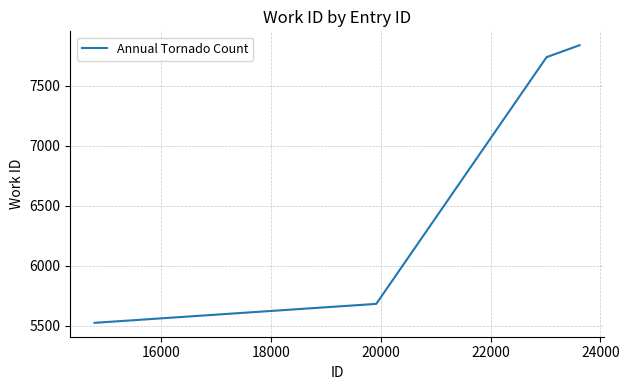

What is the maximum value shown in the chart?

7836